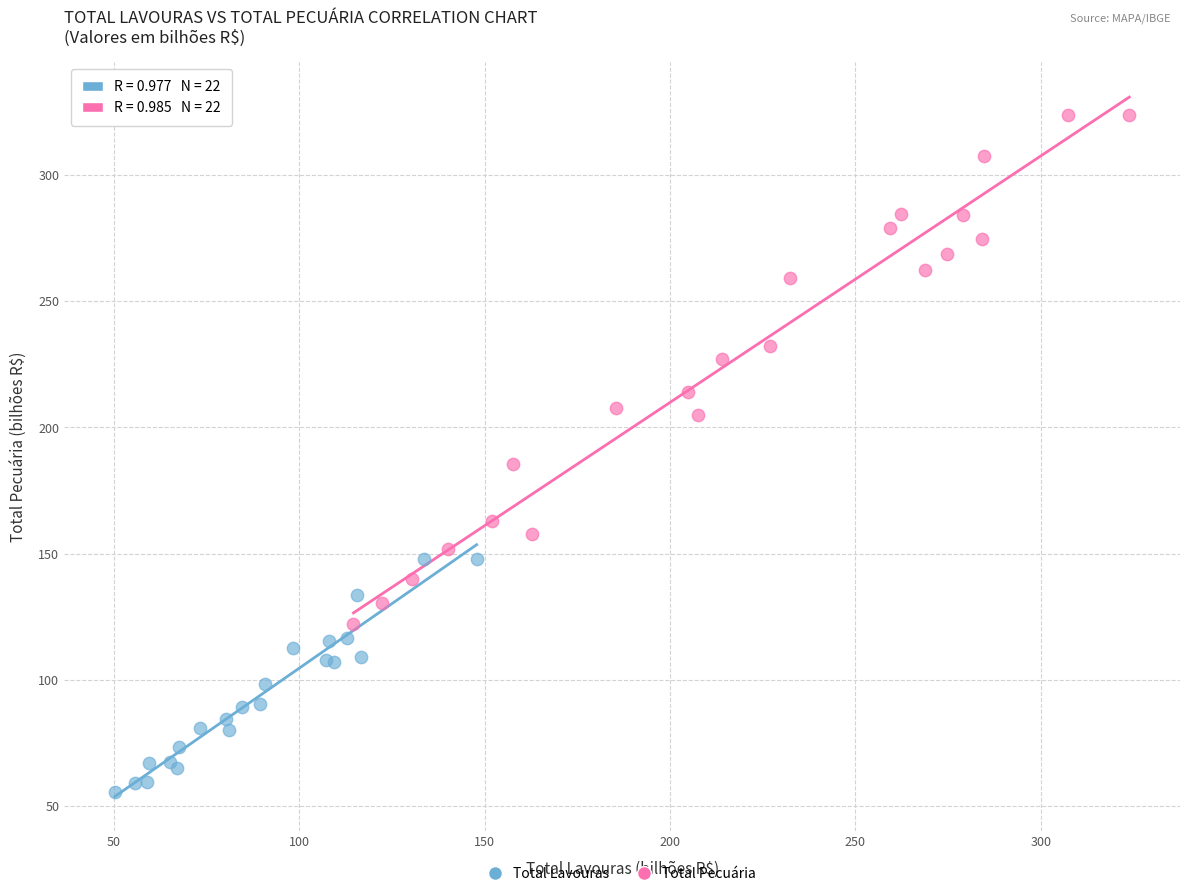

Which series reaches the minimum Y coordinate?

Total Lavouras